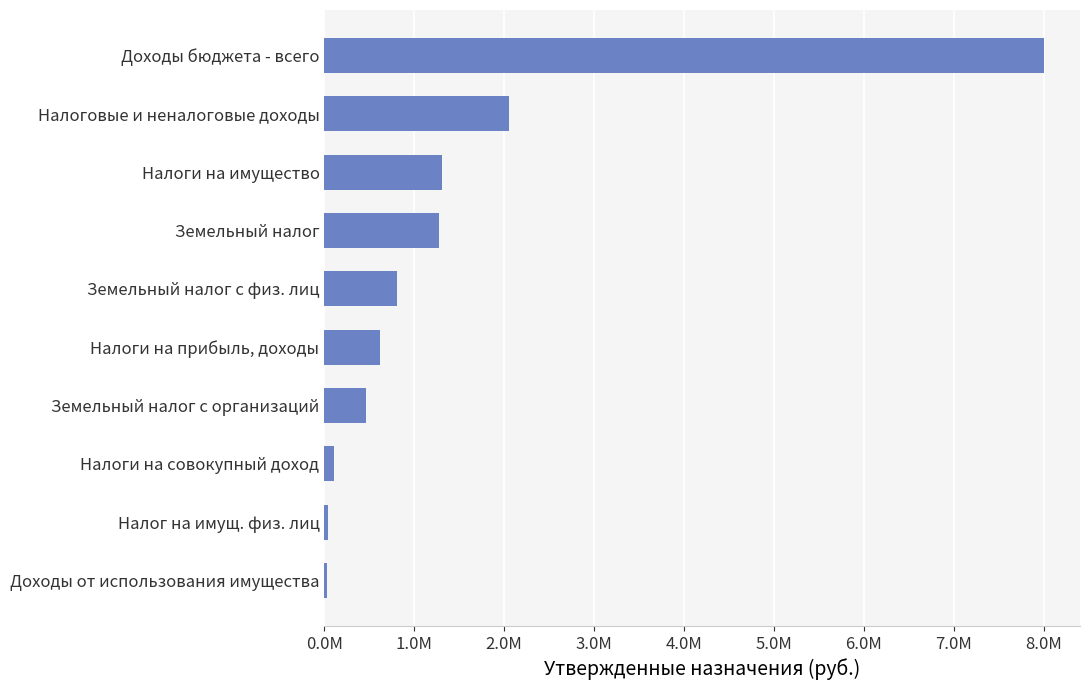

Where is the data nearest to the value 4014484?

Налоговые и неналоговые доходы